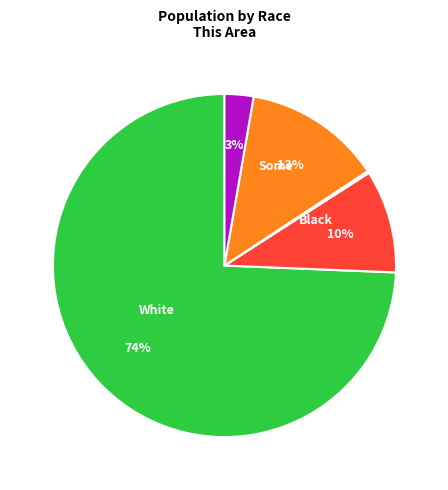

To the nearest percent, what is the difference between the largest and smallest slice percentages?

74%